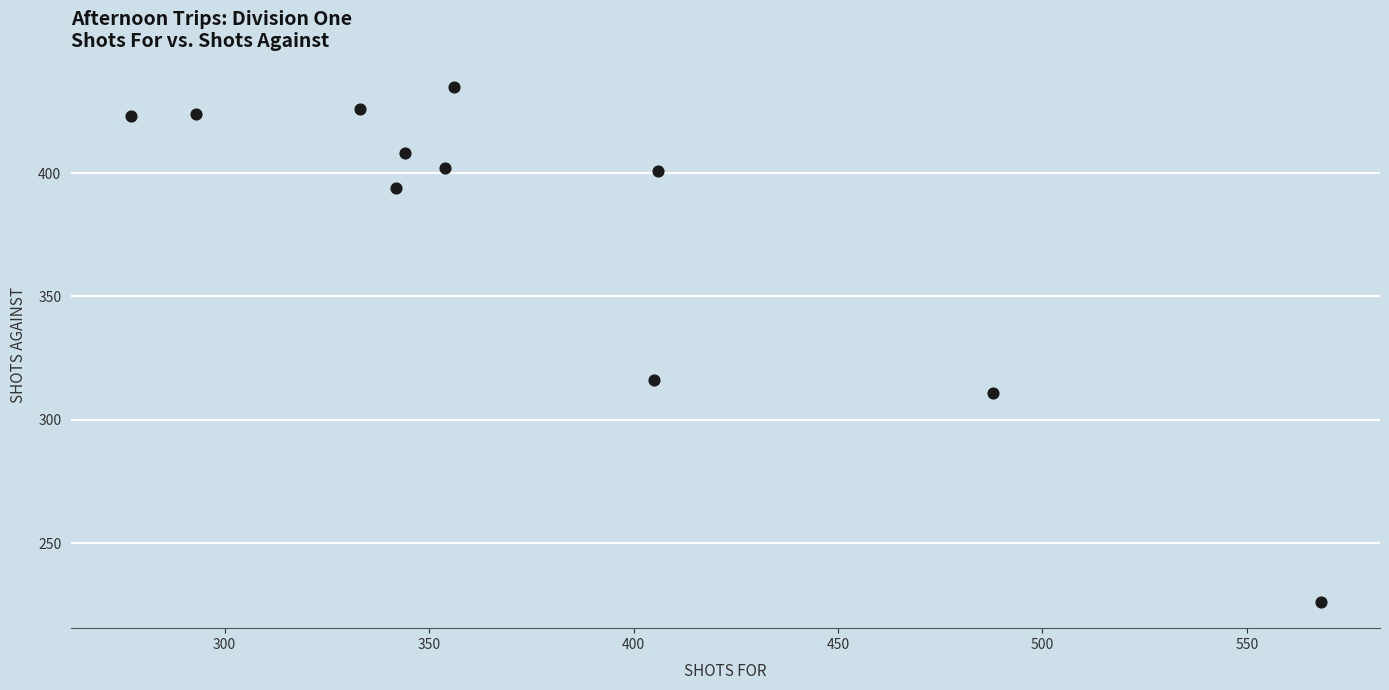

What is the range of Y values (max minus min)?

209